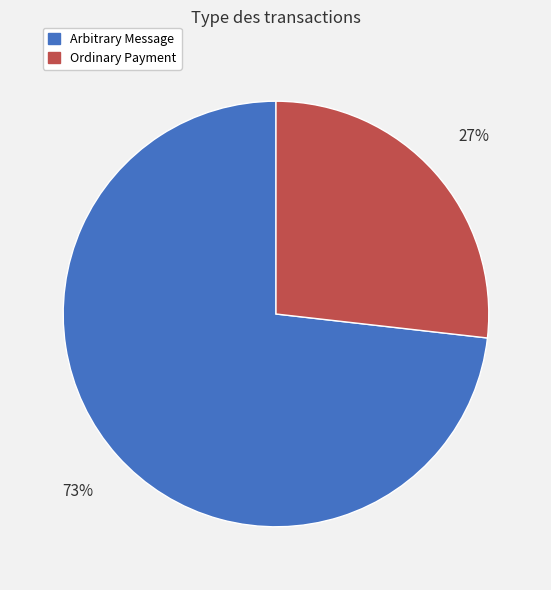

To the nearest percent, what is the difference between the largest and smallest slice percentages?

46%